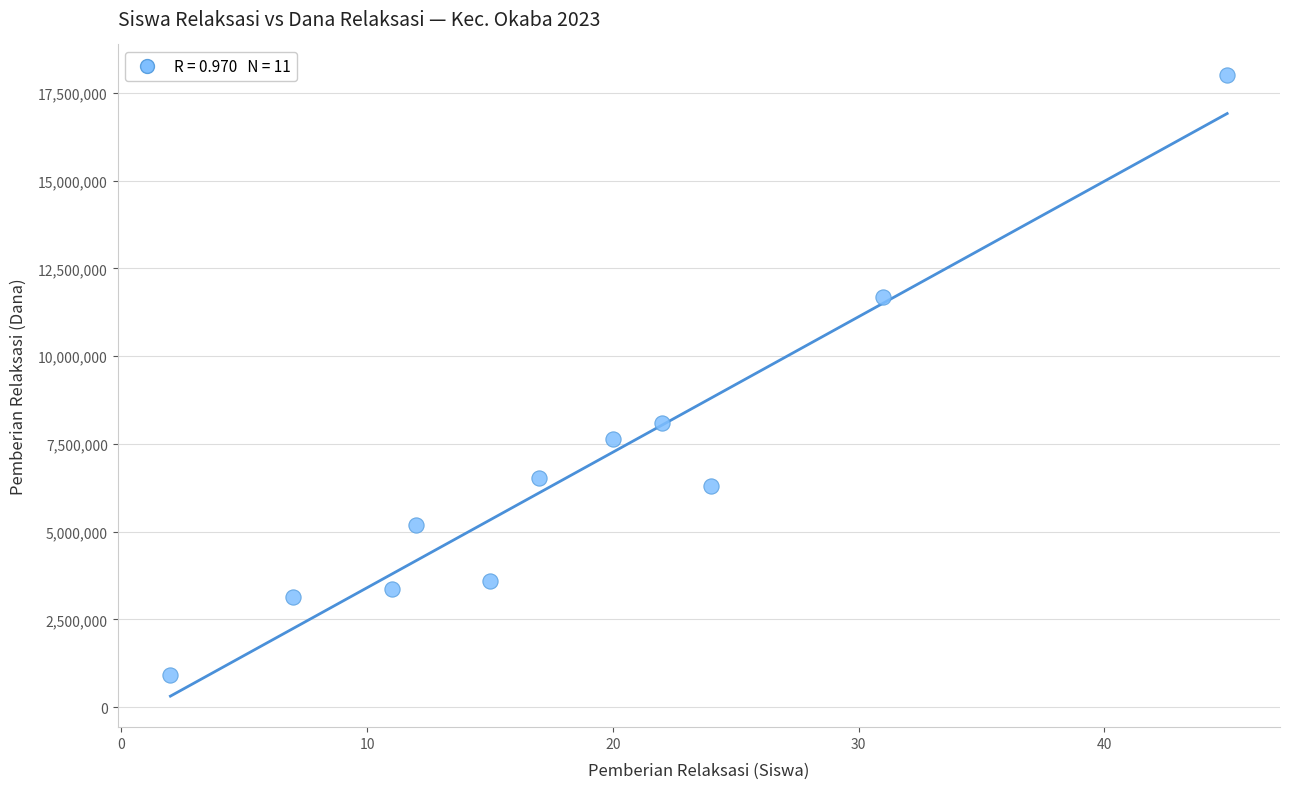

What Y value in the scatter plot is closest to 9450000?

8100000